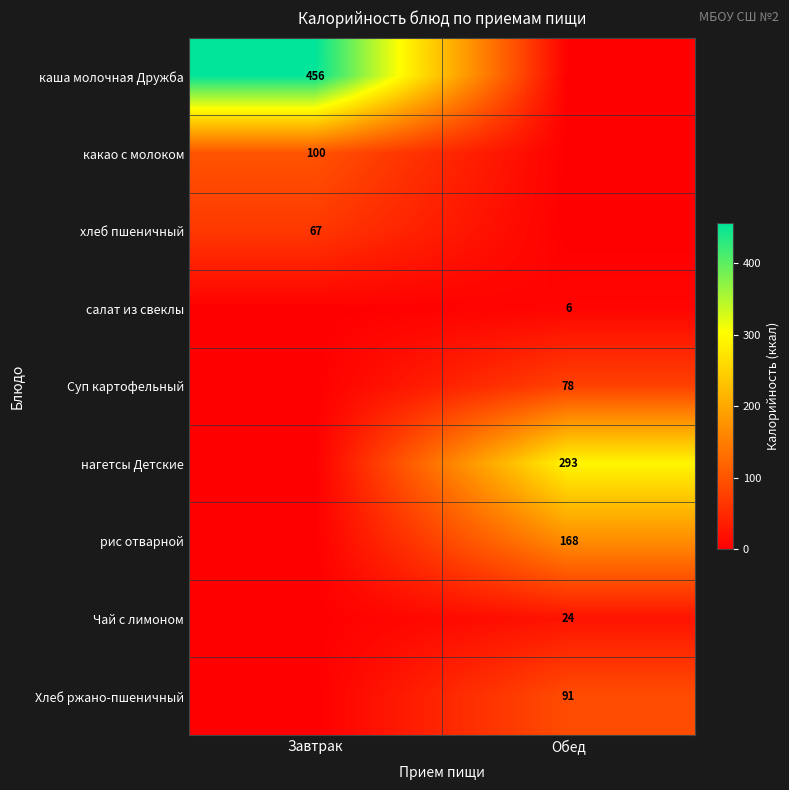

The Чай с лимоном series shows 39 at Обед. True or false?

False